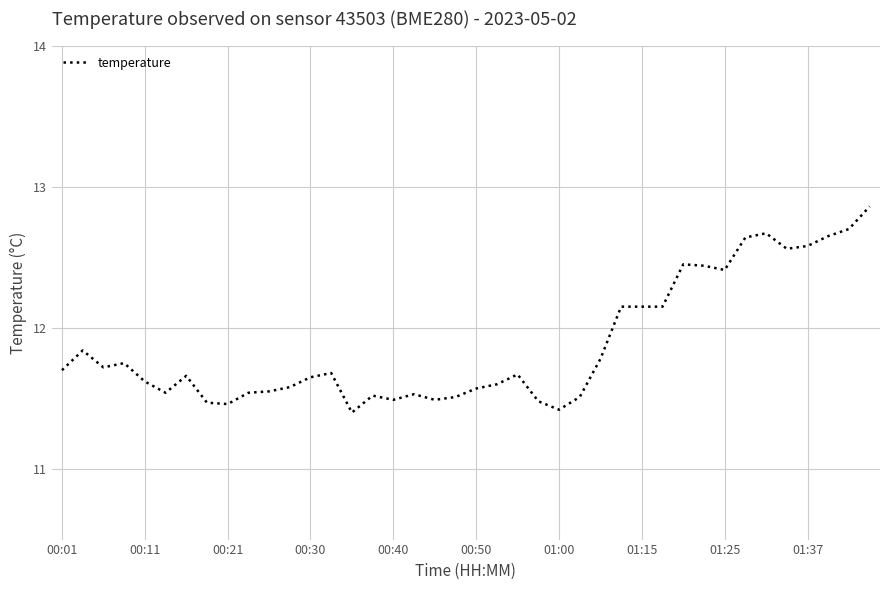

What is the smallest value displayed?

11.4